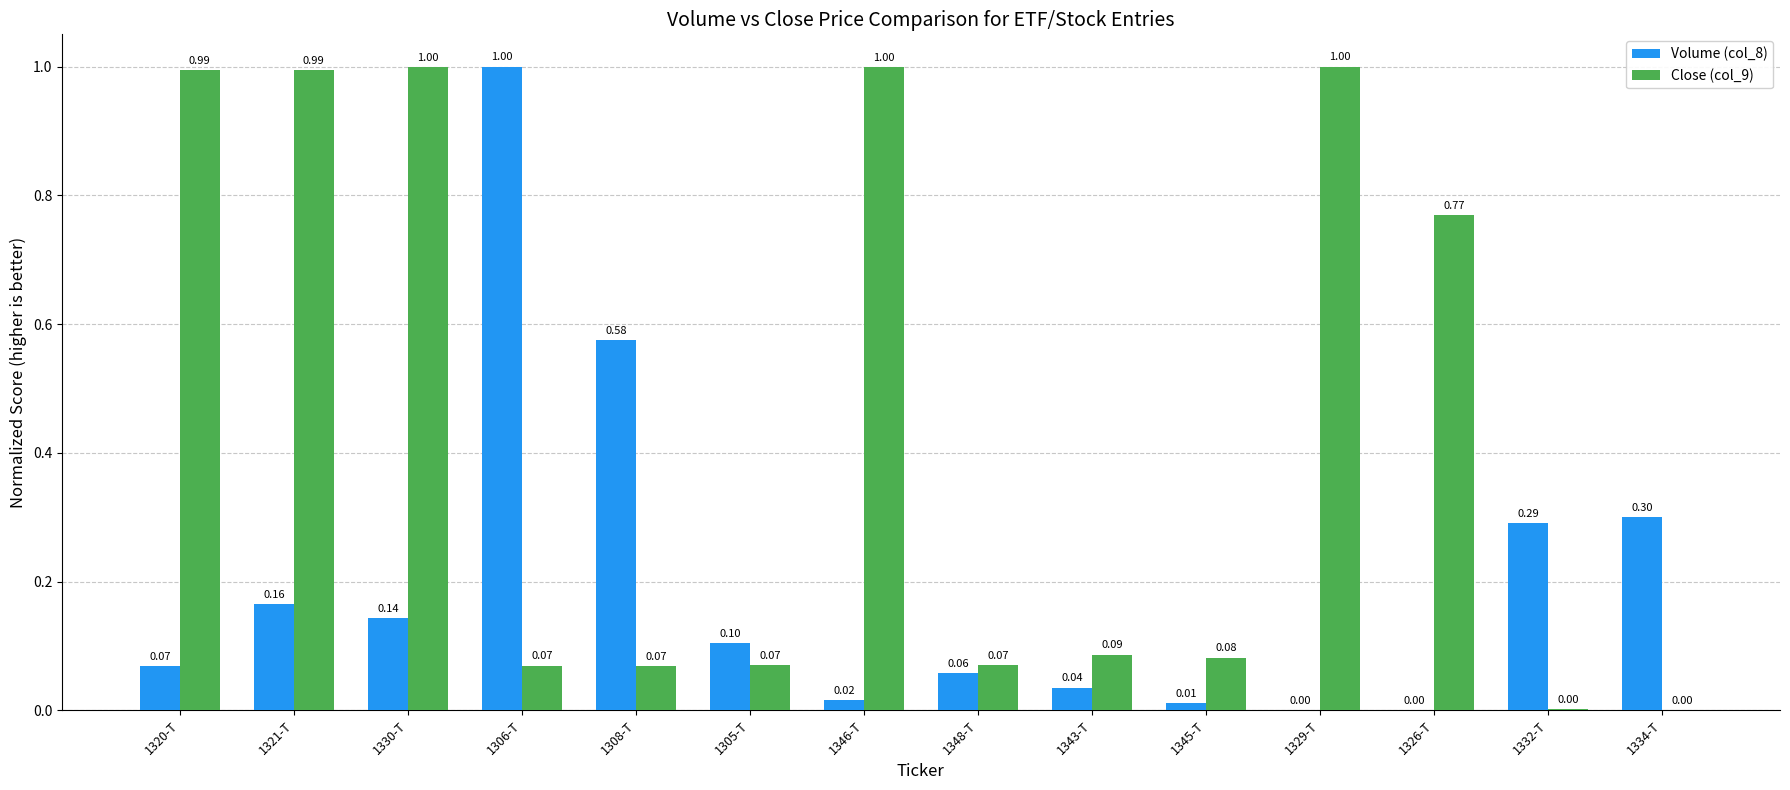

What is the sum of all Close (col_9) values?

6.2